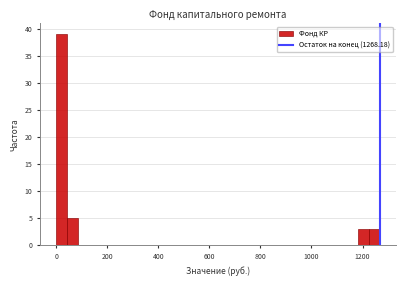

Around what value on the x-axis is the tallest bar? Give the approximate position of its centre, as read against the axis.

20